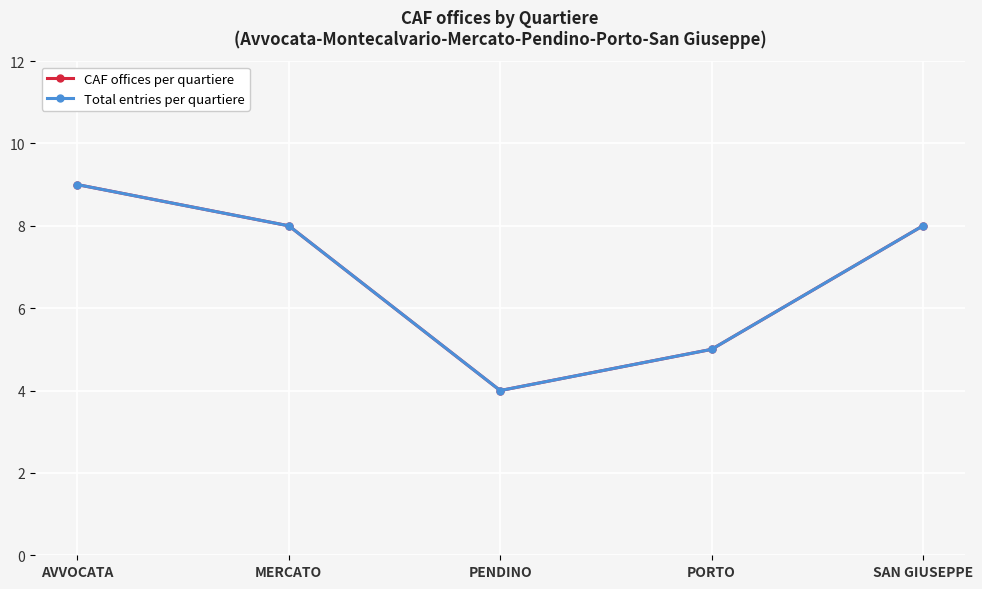

Where does the CAF offices per quartiere series first go above 8?

AVVOCATA